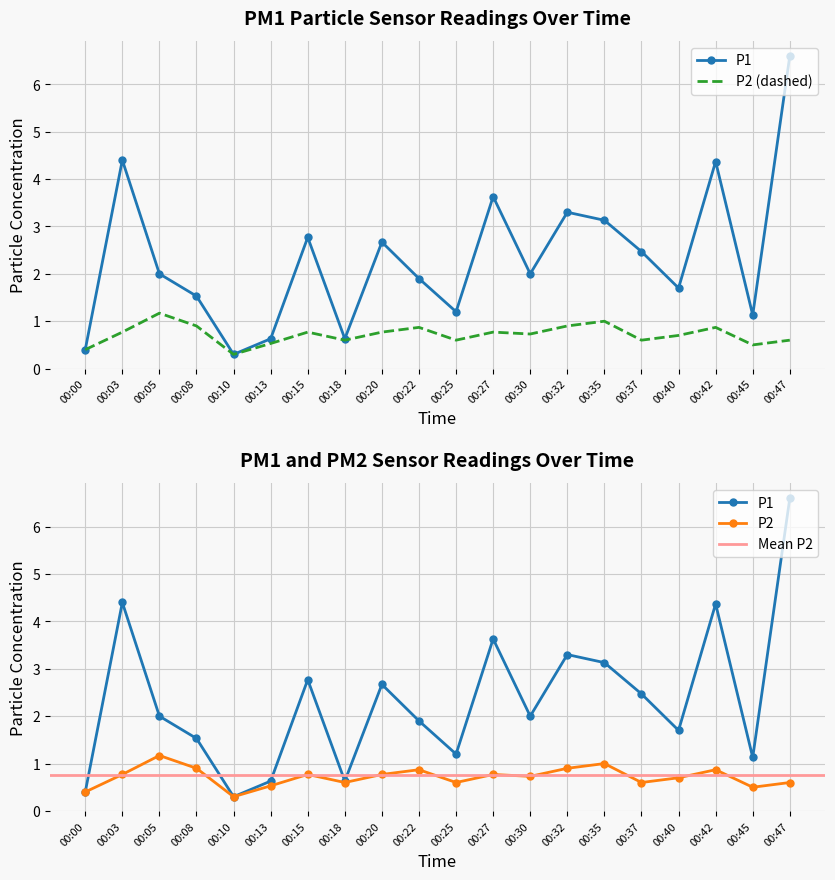

Rank the series by their maximum value, from lowest to highest.

P2, P1